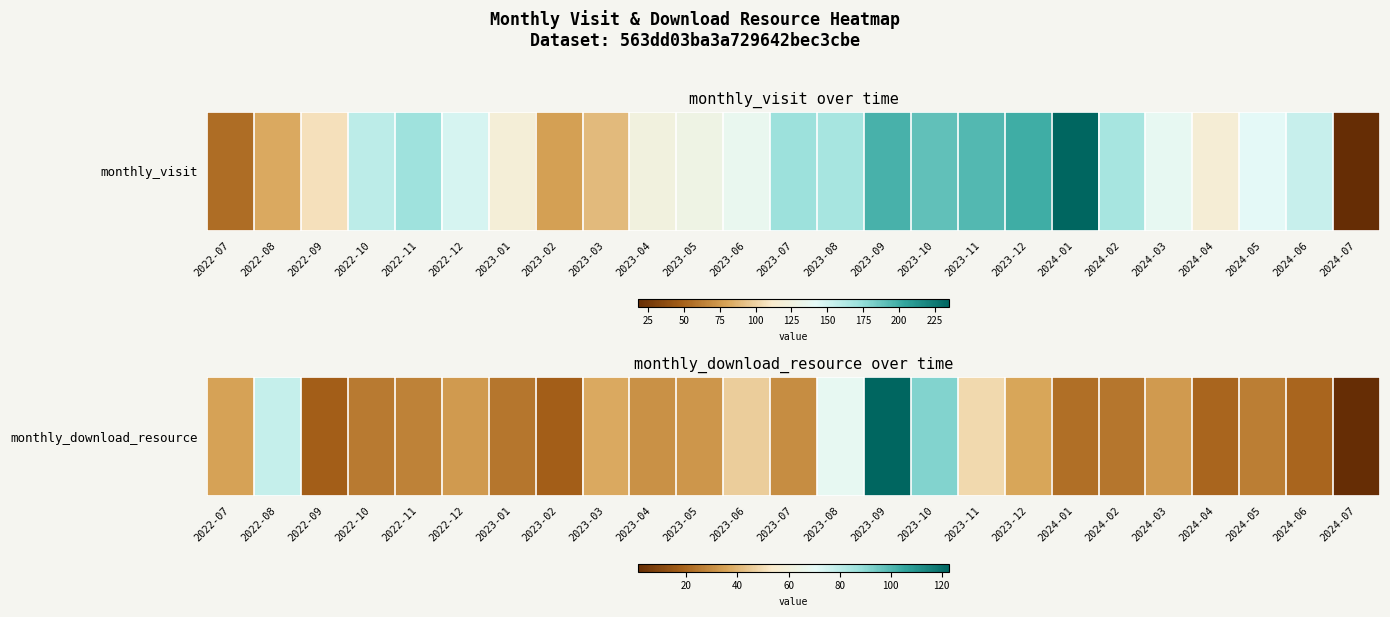

Reading left to right, what are all the values shown in this chart?

2022-07=35	2022-08=78	2022-09=18	2022-10=25	2022-11=27	2022-12=33	2023-01=24	2023-02=18	2023-03=37	2023-04=31	2023-05=32	2023-06=46	2023-07=30	2023-08=69	2023-09=123	2023-10=92	2023-11=49	2023-12=36	2024-01=22	2024-02=24	2024-03=33	2024-04=20	2024-05=26	2024-06=20	2024-07=1